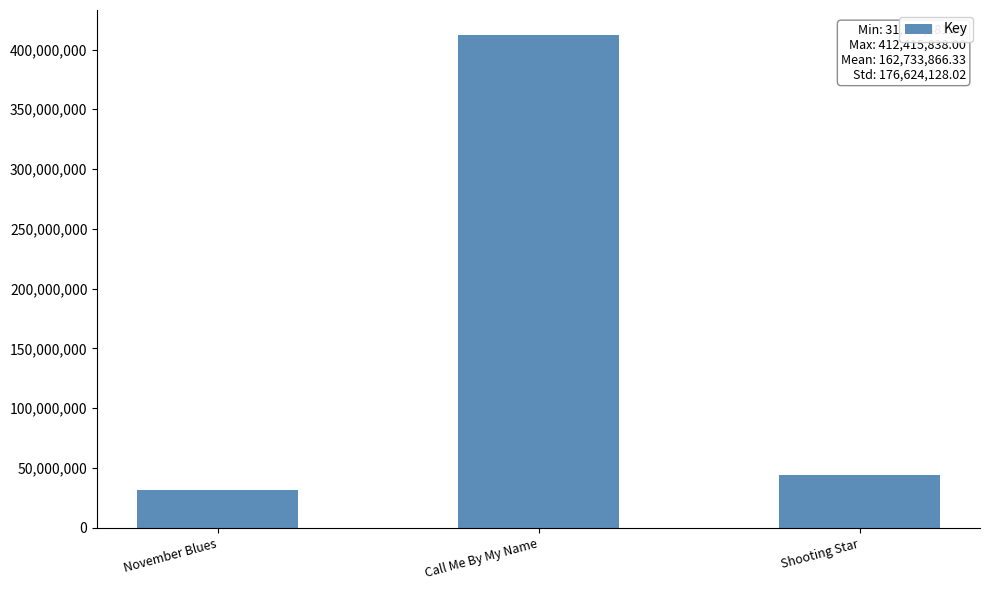

Which has a higher value, Shooting Star or Call Me By My Name?

Call Me By My Name